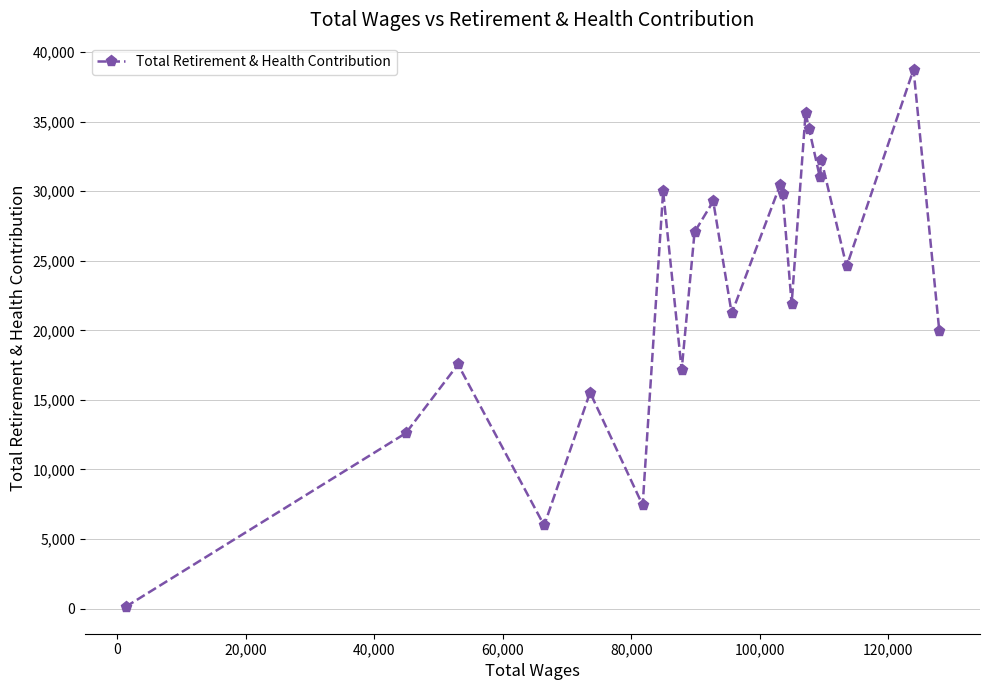

How many points are higher than both their immediate neighbors (excluding endpoints)?

8